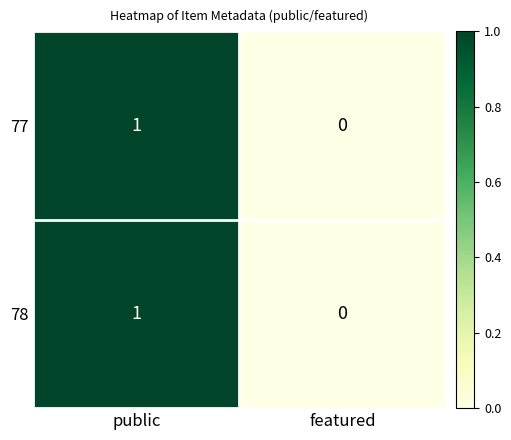

The value of 78 at public is 1. True or false?

True